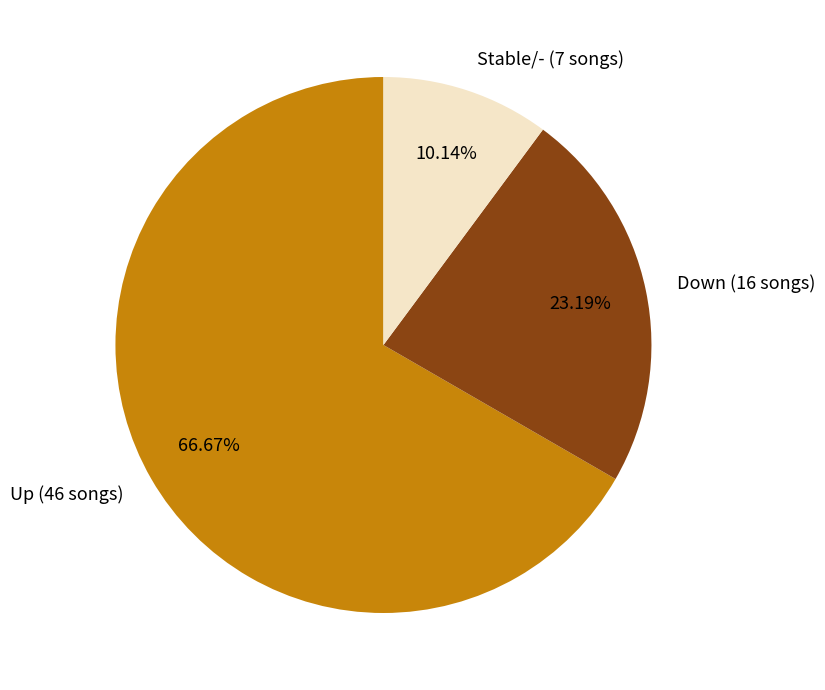

Between Down (16 songs) and Stable/- (7 songs), which is larger?

Down (16 songs)